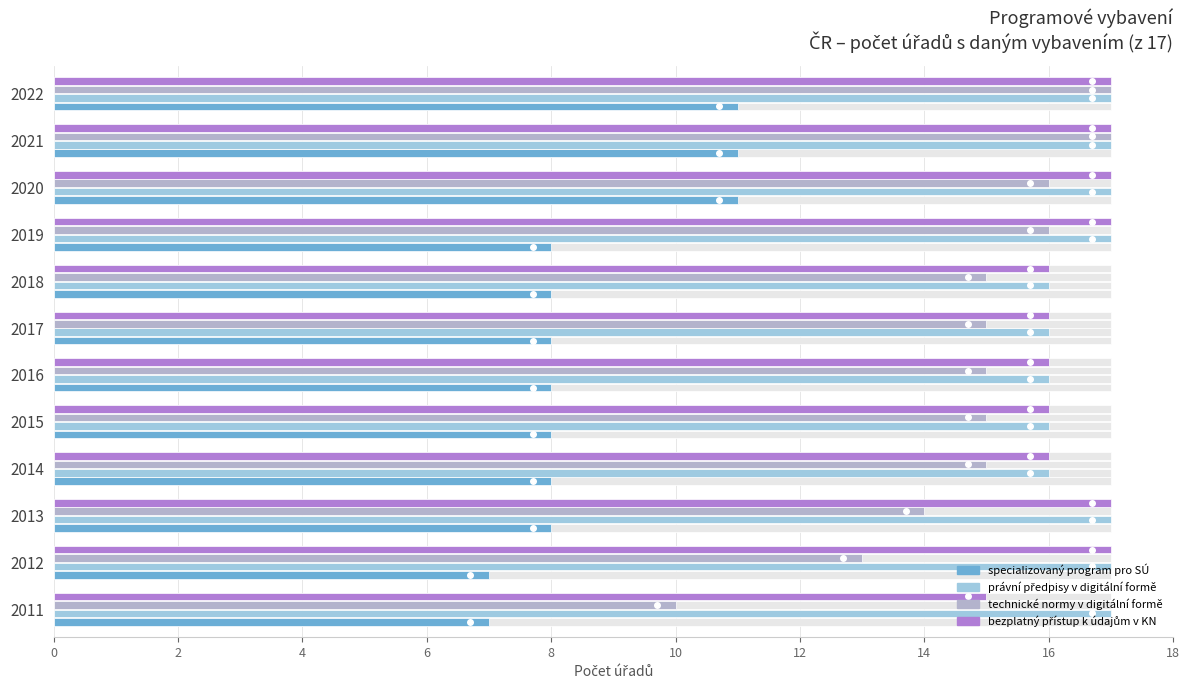

Reading right to left, list all the values displayed in this chart.

specializovaný program pro SÚ: 11	11	11	8	8	8	8	8	8	8	7	7
právní předpisy v digitální formě: 17	17	17	17	16	16	16	16	16	17	17	17
technické normy v digitální formě: 17	17	16	16	15	15	15	15	15	14	13	10
bezplatný přístup k údajům v KN: 17	17	17	17	16	16	16	16	16	17	17	15